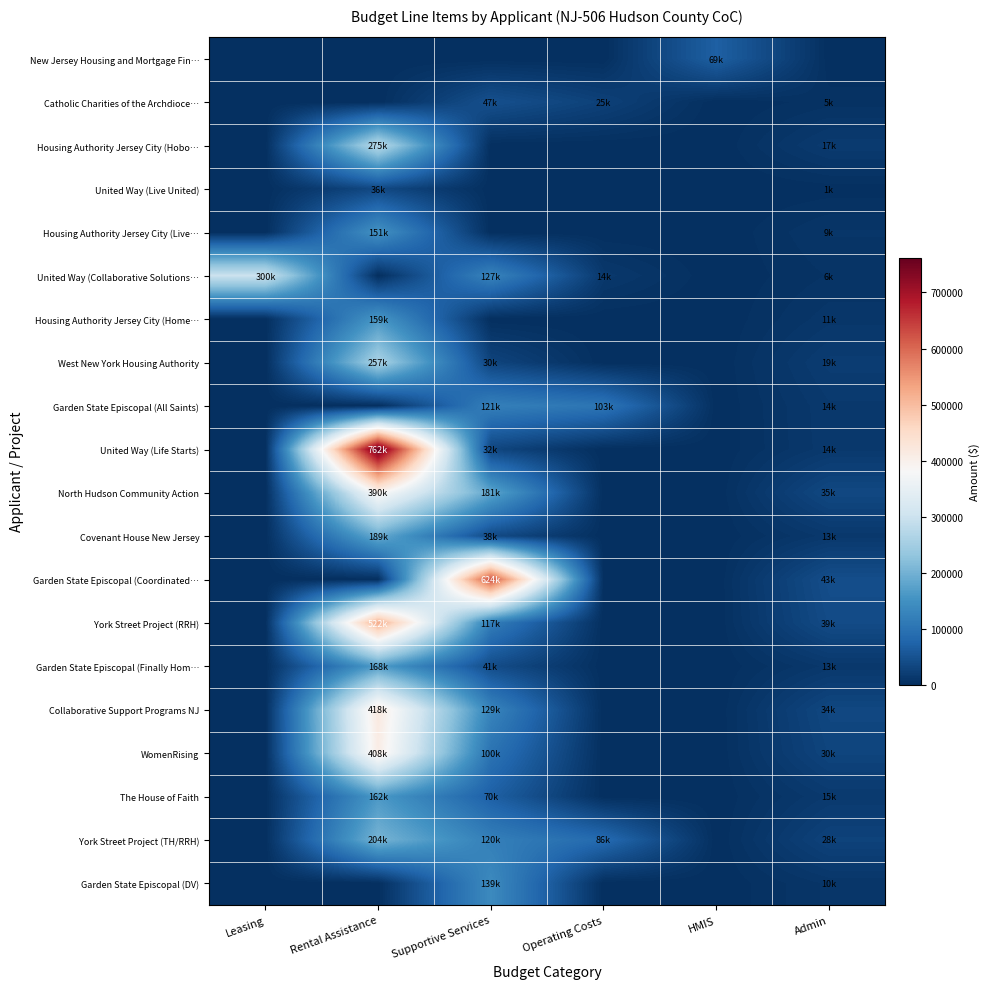

Reading left to right, what are all the values shown in this chart?

New Jersey Housing and Mortgage Fin…: Leasing=0	Rental Assistance=0	Supportive Services=0	Operating Costs=0	HMIS=69000	Admin=0
Catholic Charities of the Archdioce…: Leasing=0	Rental Assistance=0	Supportive Services=46733	Operating Costs=25274	HMIS=0	Admin=4517
Housing Authority Jersey City (Hobo…: Leasing=0	Rental Assistance=274512	Supportive Services=0	Operating Costs=0	HMIS=0	Admin=16768
United Way (Live United): Leasing=0	Rental Assistance=35688	Supportive Services=0	Operating Costs=0	HMIS=0	Admin=1249
Housing Authority Jersey City (Live…: Leasing=0	Rental Assistance=150720	Supportive Services=0	Operating Costs=0	HMIS=0	Admin=9310
United Way (Collaborative Solutions…: Leasing=299696	Rental Assistance=0	Supportive Services=127343	Operating Costs=13537	HMIS=0	Admin=6219
Housing Authority Jersey City (Home…: Leasing=0	Rental Assistance=159024	Supportive Services=0	Operating Costs=0	HMIS=0	Admin=10752
West New York Housing Authority: Leasing=0	Rental Assistance=256644	Supportive Services=30024	Operating Costs=0	HMIS=0	Admin=18949
Garden State Episcopal (All Saints): Leasing=0	Rental Assistance=0	Supportive Services=121065	Operating Costs=103313	HMIS=0	Admin=14385
United Way (Life Starts): Leasing=0	Rental Assistance=761940	Supportive Services=31992	Operating Costs=0	HMIS=0	Admin=13923
North Hudson Community Action: Leasing=0	Rental Assistance=389724	Supportive Services=180767	Operating Costs=0	HMIS=0	Admin=35009
Covenant House New Jersey: Leasing=0	Rental Assistance=188940	Supportive Services=37509	Operating Costs=0	HMIS=0	Admin=13403
Garden State Episcopal (Coordinated…: Leasing=0	Rental Assistance=0	Supportive Services=624323	Operating Costs=0	HMIS=0	Admin=43193
York Street Project (RRH): Leasing=0	Rental Assistance=522432	Supportive Services=117182	Operating Costs=0	HMIS=0	Admin=39478
Garden State Episcopal (Finally Hom…: Leasing=0	Rental Assistance=167544	Supportive Services=41224	Operating Costs=0	HMIS=0	Admin=12935
Collaborative Support Programs NJ: Leasing=0	Rental Assistance=418092	Supportive Services=128965	Operating Costs=0	HMIS=0	Admin=33721
WomenRising: Leasing=0	Rental Assistance=407904	Supportive Services=99932	Operating Costs=0	HMIS=0	Admin=30290
The House of Faith: Leasing=0	Rental Assistance=162120	Supportive Services=69722	Operating Costs=0	HMIS=0	Admin=15346
York Street Project (TH/RRH): Leasing=0	Rental Assistance=203580	Supportive Services=120234	Operating Costs=85650	HMIS=0	Admin=27632
Garden State Episcopal (DV): Leasing=0	Rental Assistance=0	Supportive Services=138534	Operating Costs=0	HMIS=0	Admin=9697